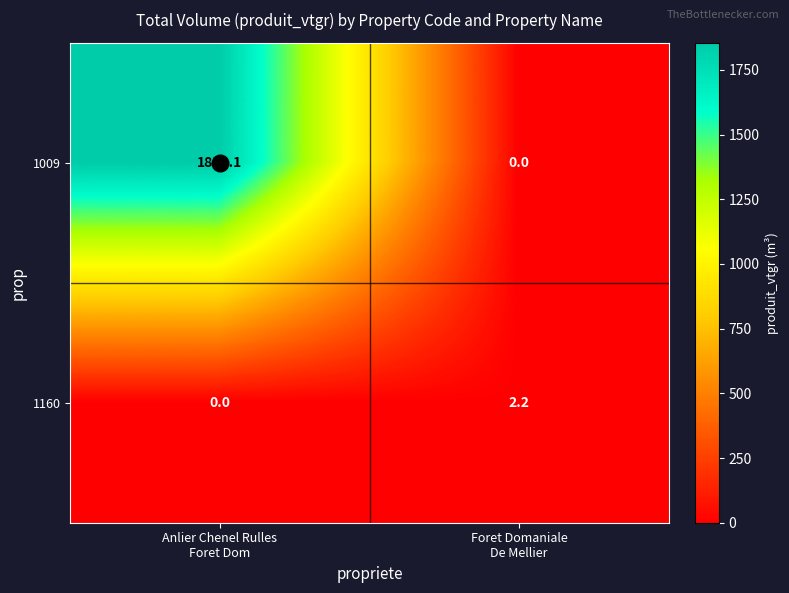

What is the difference between the maximum and minimum values in the 1160 series?

2.2